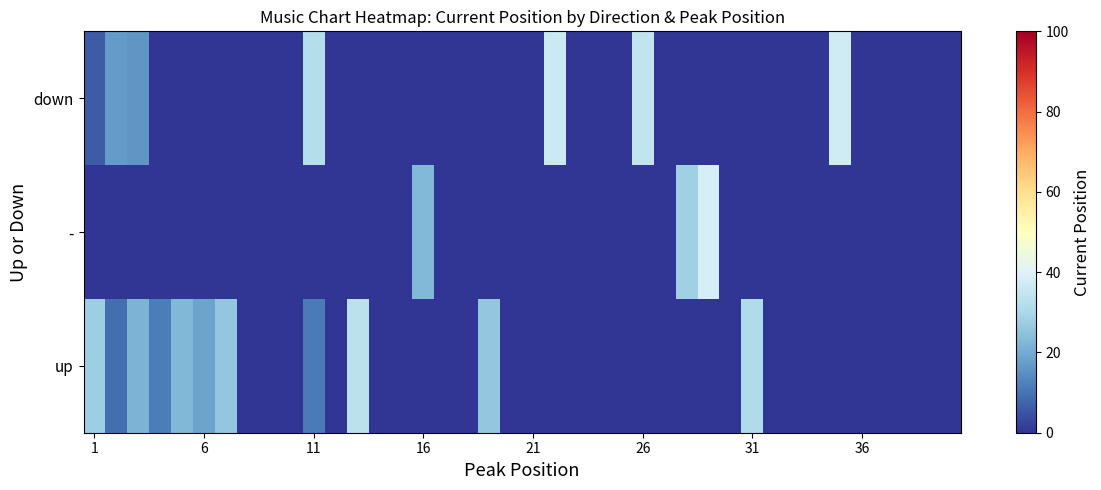

At how many categories does at least one series exceed 26?

9